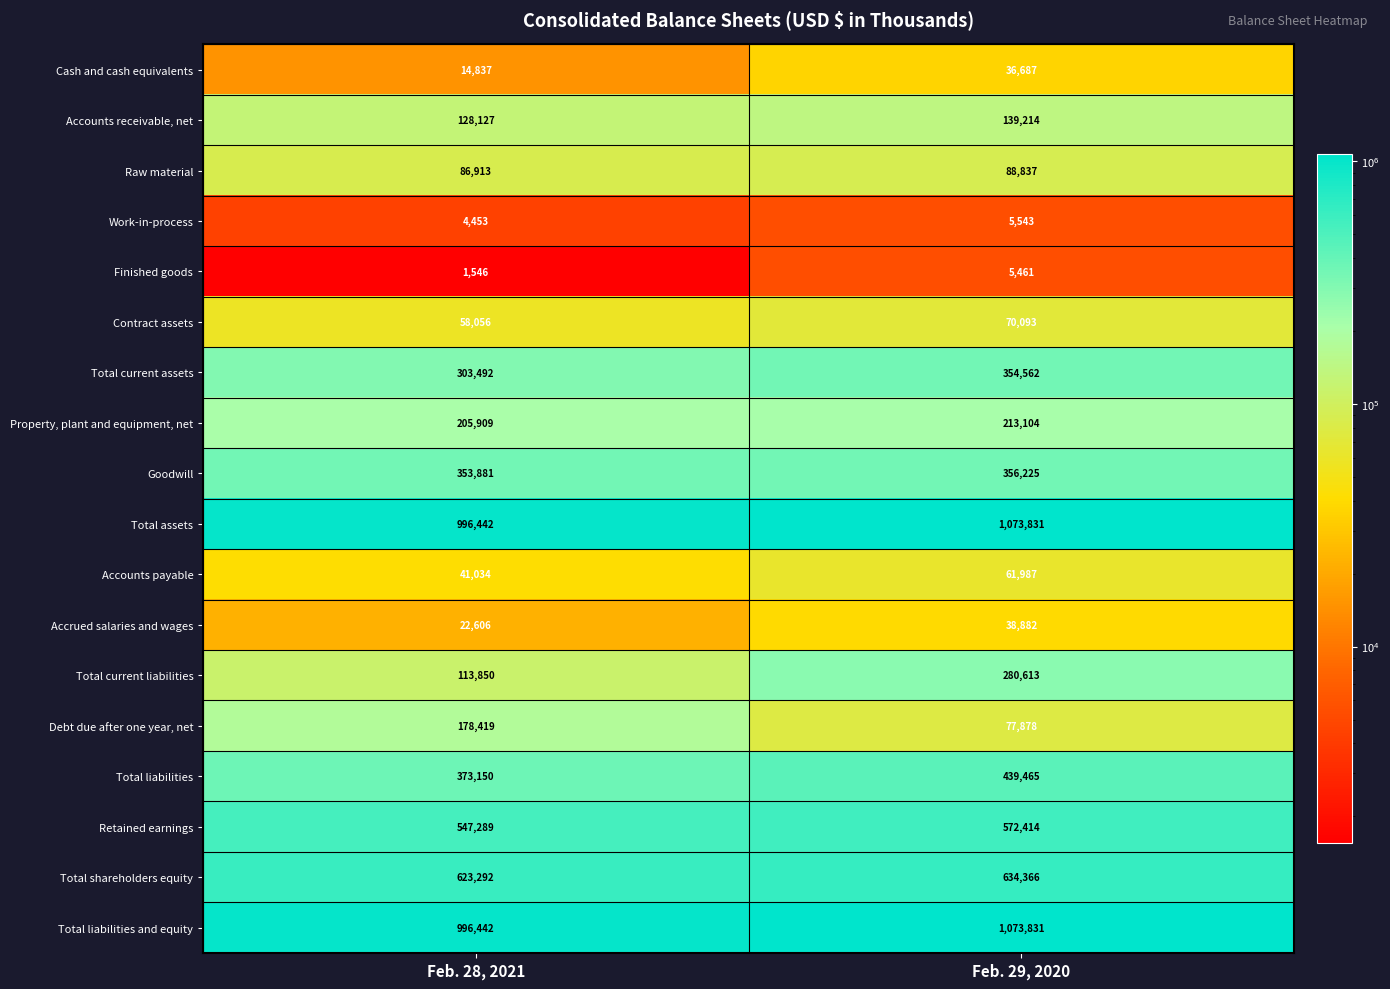

What is the greatest value displayed?

1073831